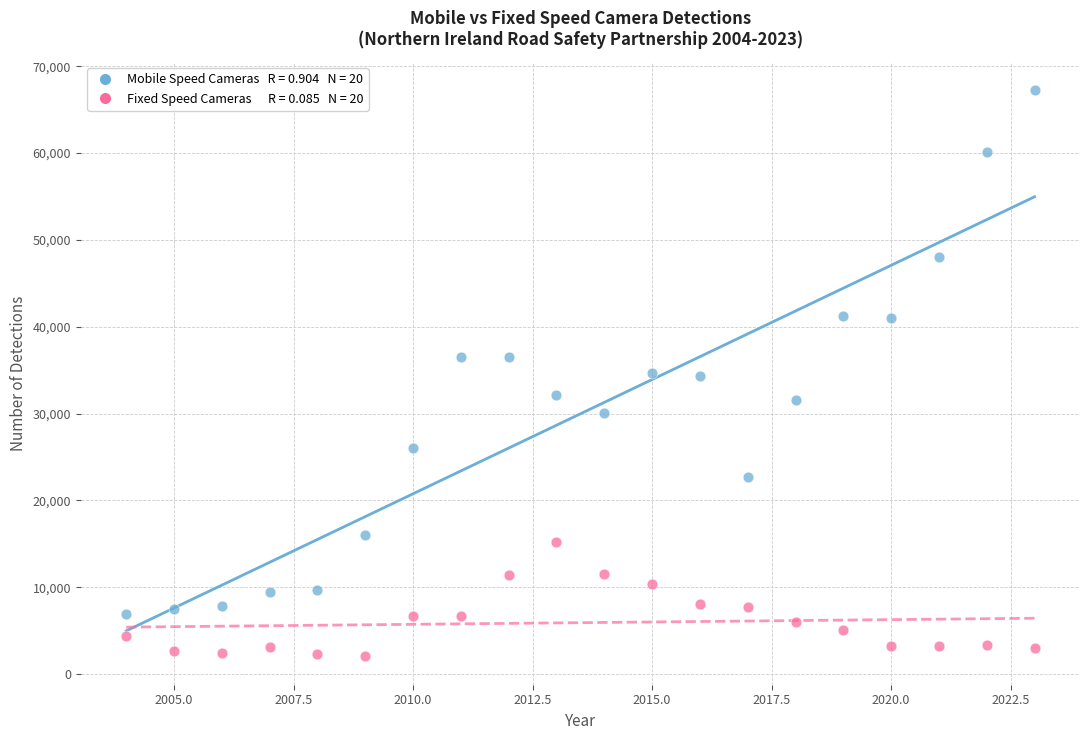

Across all data points, what is the range of X values (max minus min)?

19